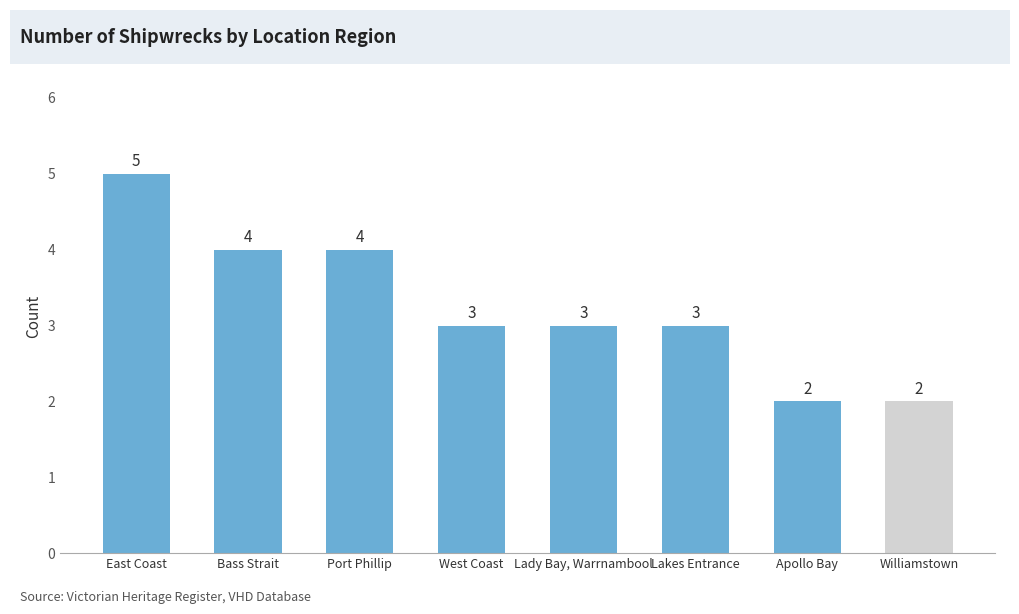

Reading left to right, list all the values displayed in this chart.

East Coast=5	Bass Strait=4	Port Phillip=4	West Coast=3	Lady Bay, Warrnambool=3	Lakes Entrance=3	Apollo Bay=2	Williamstown=2